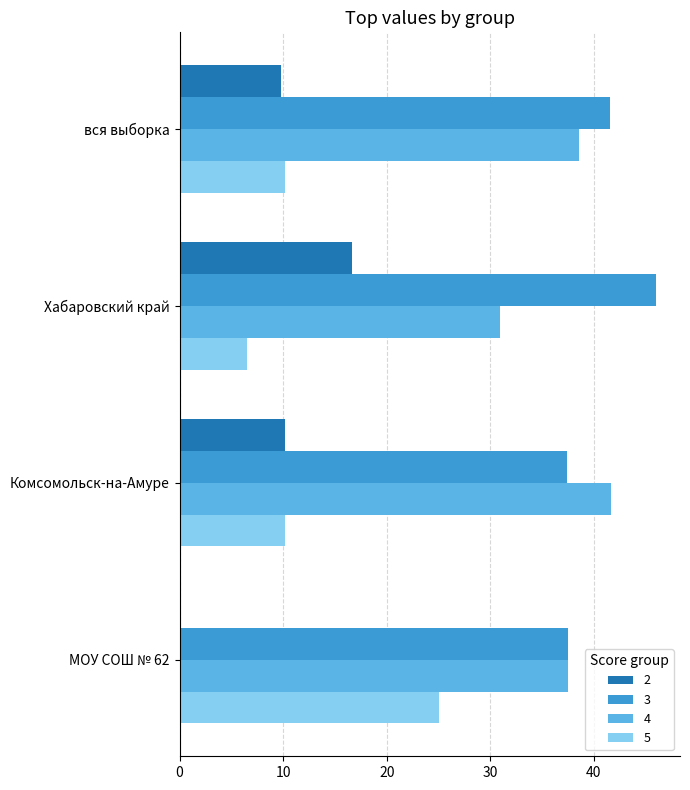

What is the approximate value of 4 at Хабаровский край?

30.9